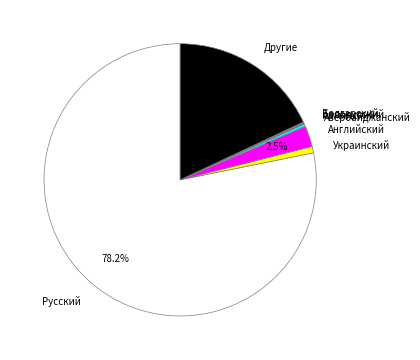

What portion of the pie excludes Русский?

21.8%